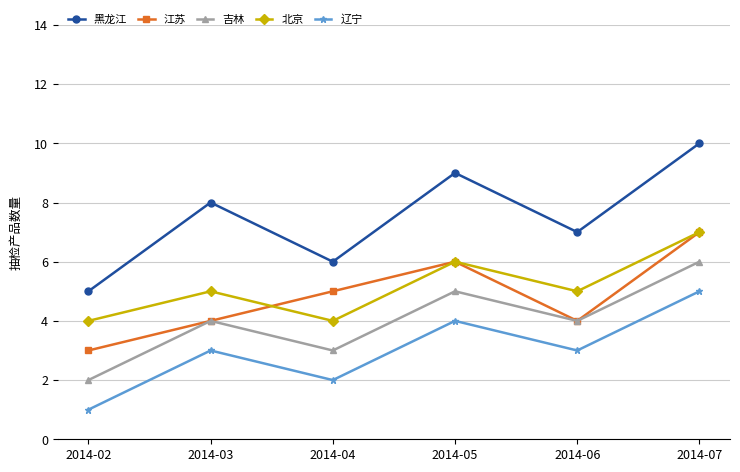

True or false: 北京 and 黑龙江 intersect in this chart.

False